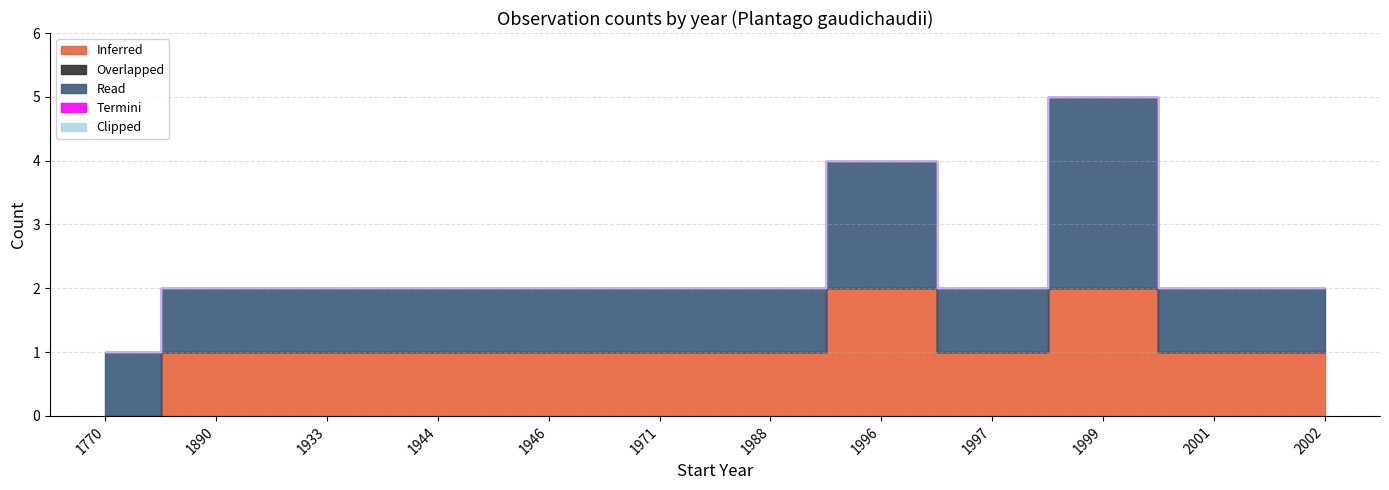

Which series has the largest range (max minus min)?

Inferred